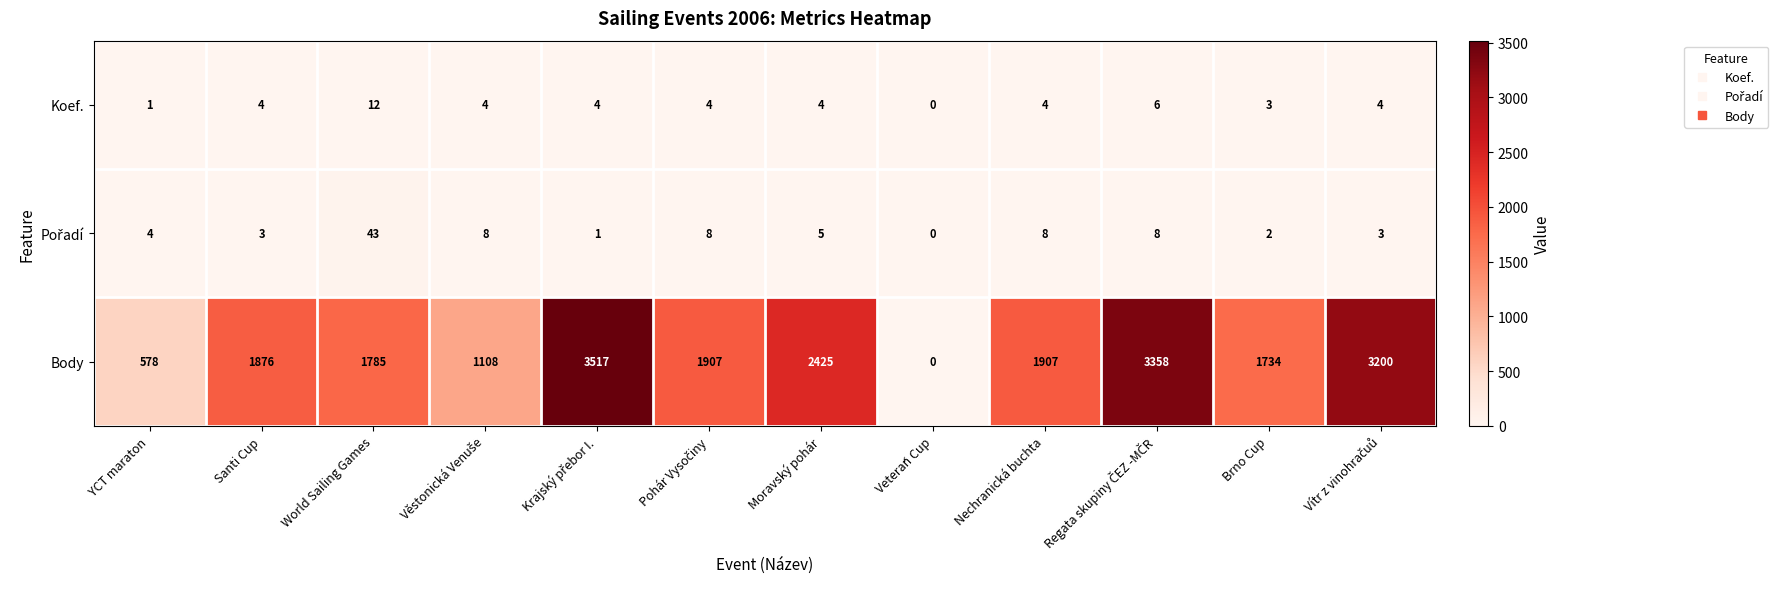

Which series has the widest spread of values?

Body